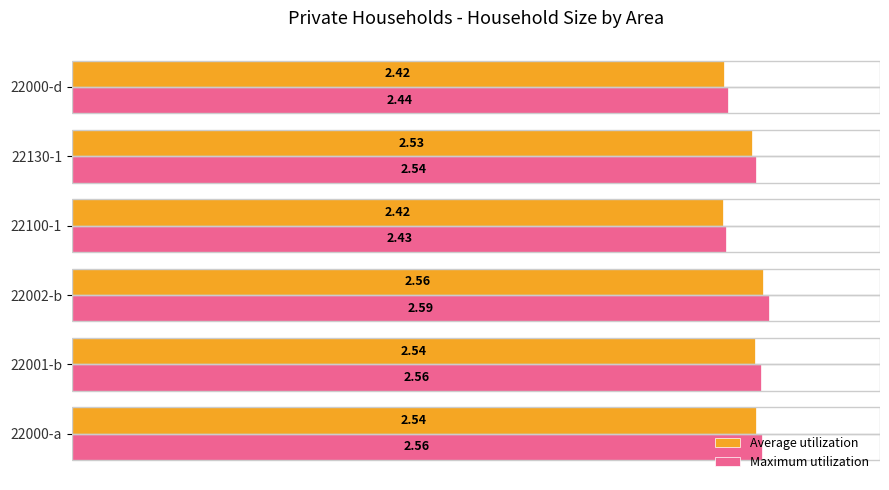

Which series has the widest spread of values?

Maximum utilization